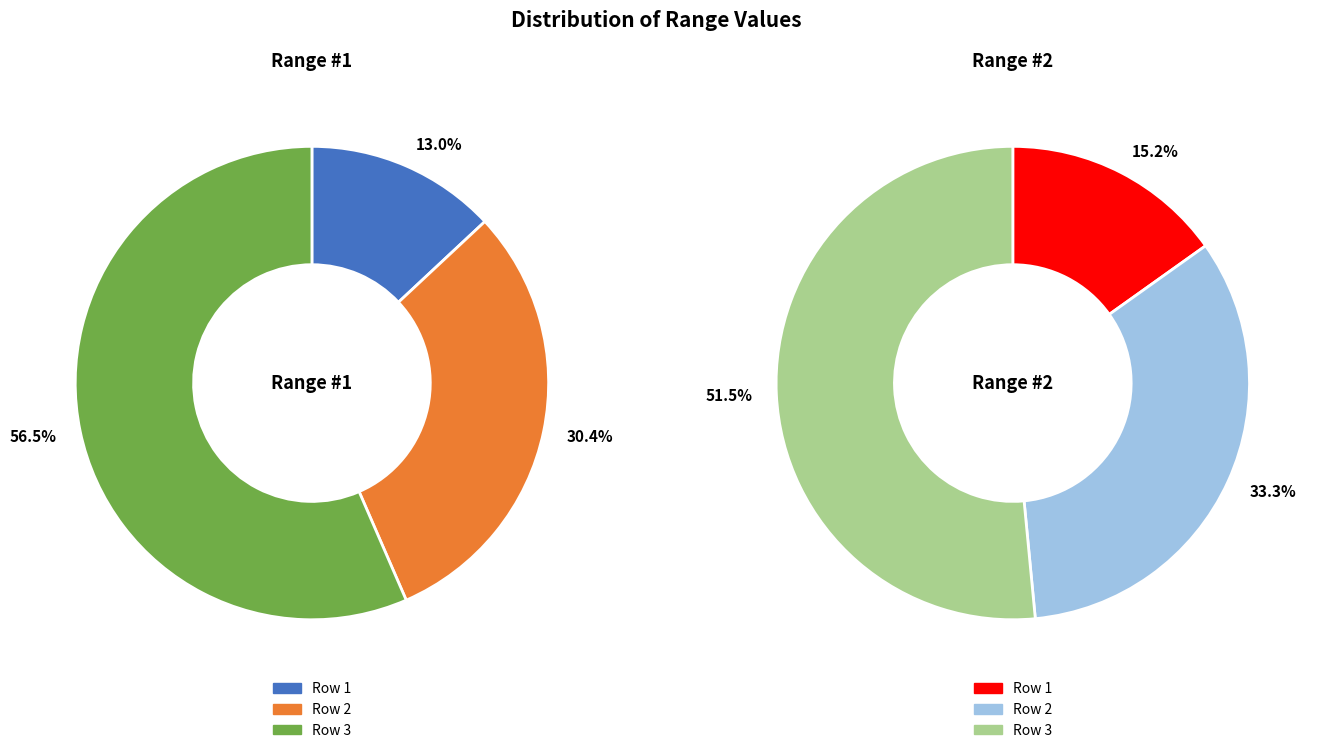

To the nearest percent, what is the combined percentage of Row 3 and Row 1?

67%